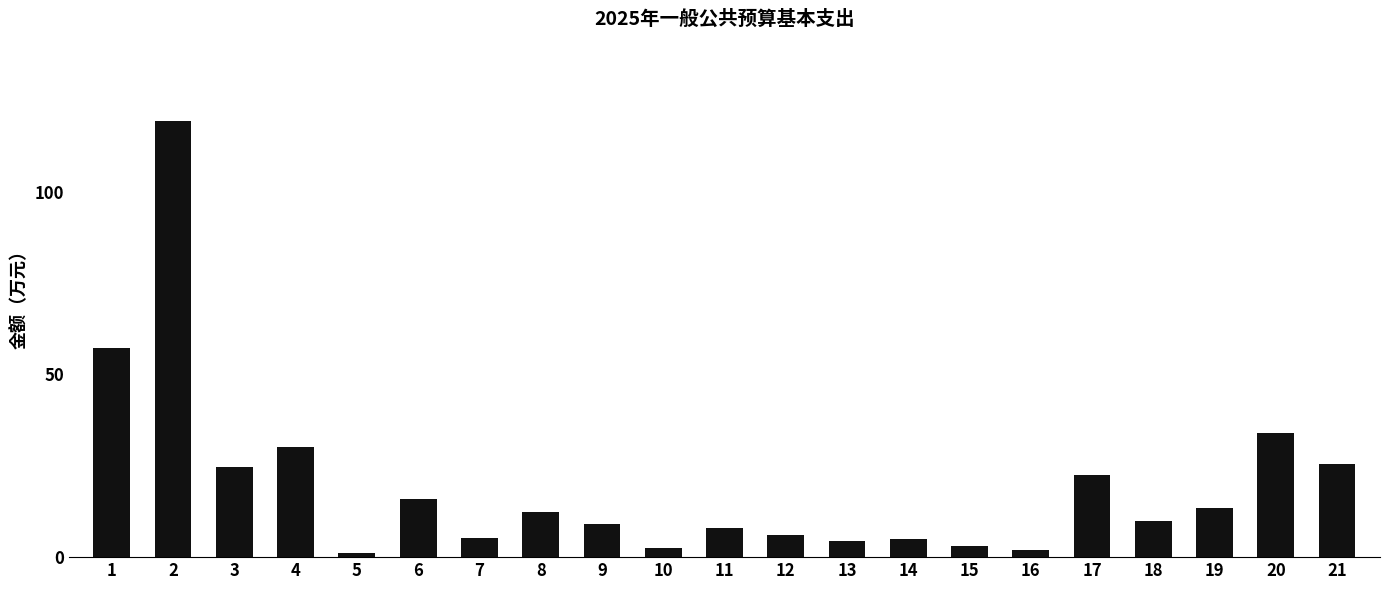

Where is the data nearest to the value 60?

1